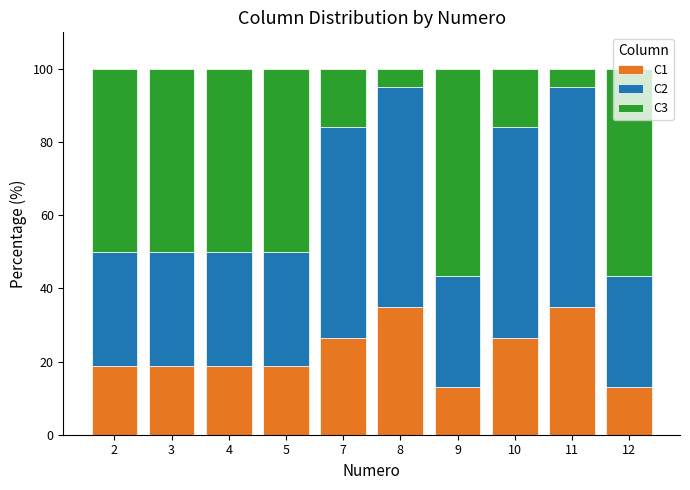

The C1 series shows 3.8 at 4. True or false?

False